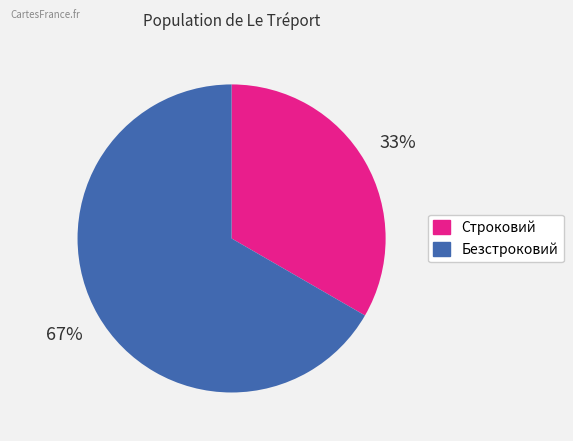

To the nearest percent, what percentage of the pie is Строковий?

33%